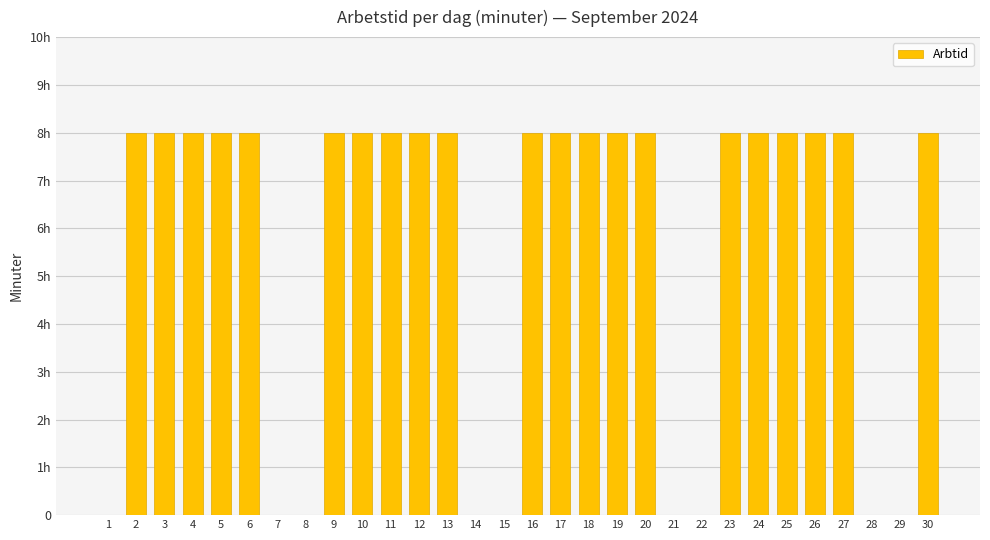

Reading left to right, extract all data points from this chart.

1=0	2=480	3=480	4=480	5=480	6=480	7=0	8=0	9=480	10=480	11=480	12=480	13=480	14=0	15=0	16=480	17=480	18=480	19=480	20=480	21=0	22=0	23=480	24=480	25=480	26=480	27=480	28=0	29=0	30=480